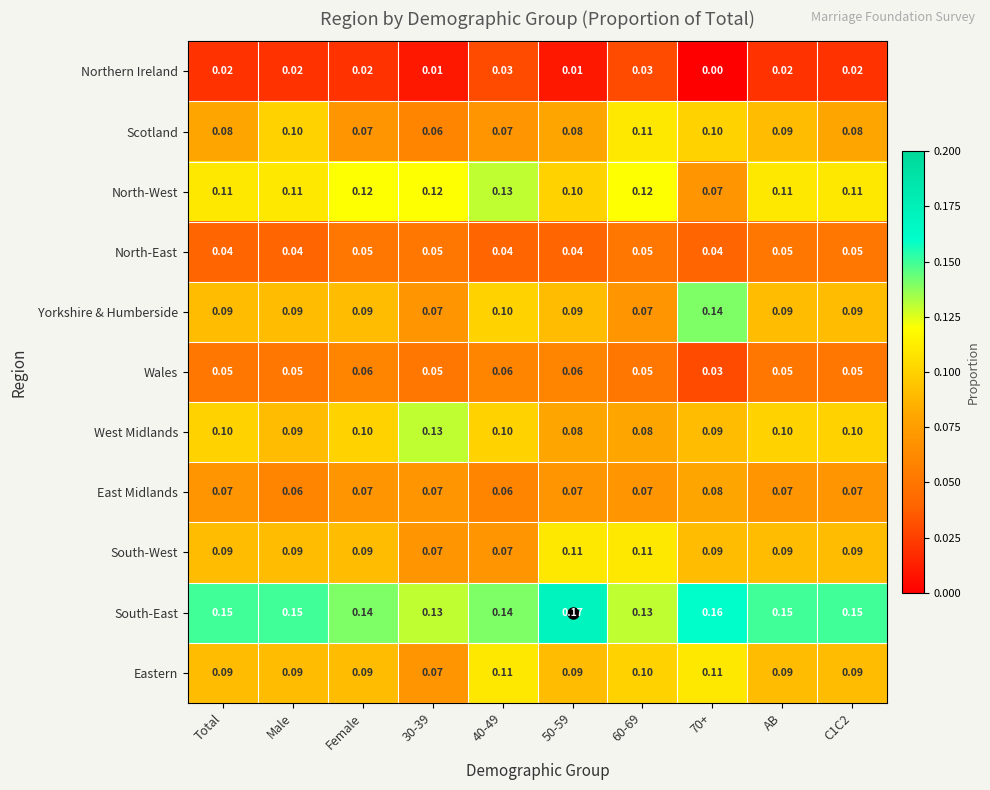

Which series has the widest spread of values?

Yorkshire & Humberside